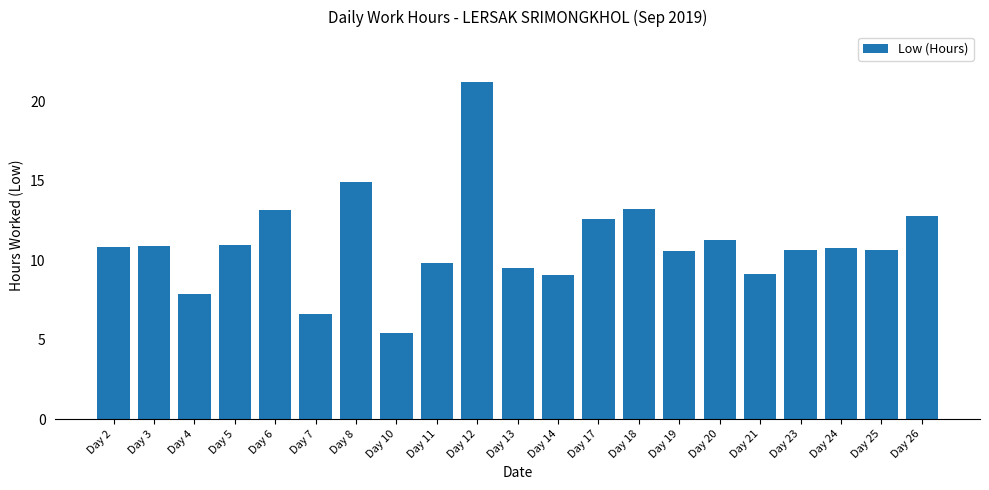

What is the change in value from Day 8 to Day 23?

-4.3